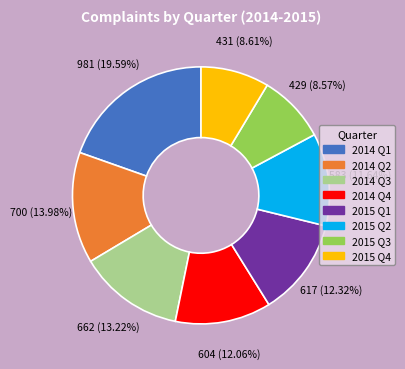

Approximately how many times larger is the value at 2015 Q1 compared to 2014 Q2?

0.9